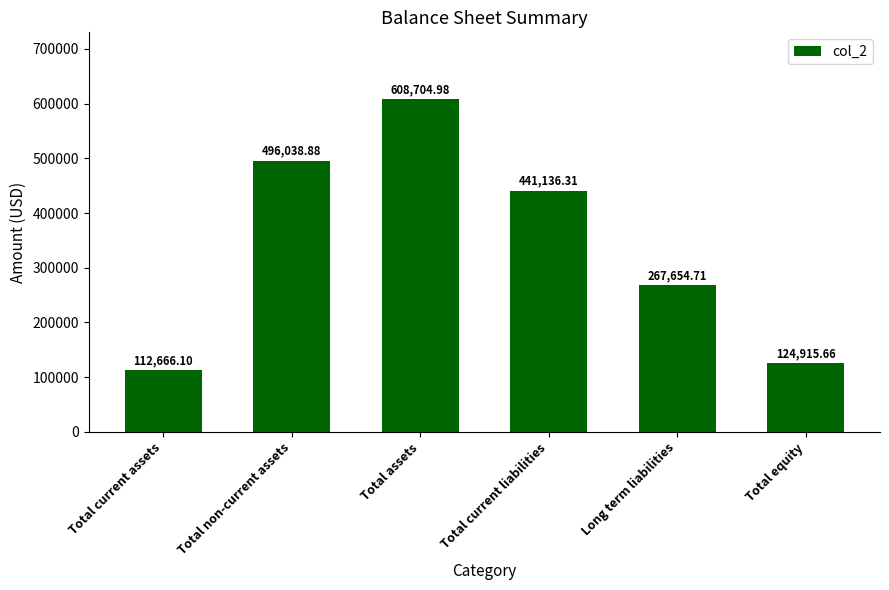

Rank the categories by value from lowest to highest.

Total current assets, Total equity, Long term liabilities, Total current liabilities, Total non-current assets, Total assets